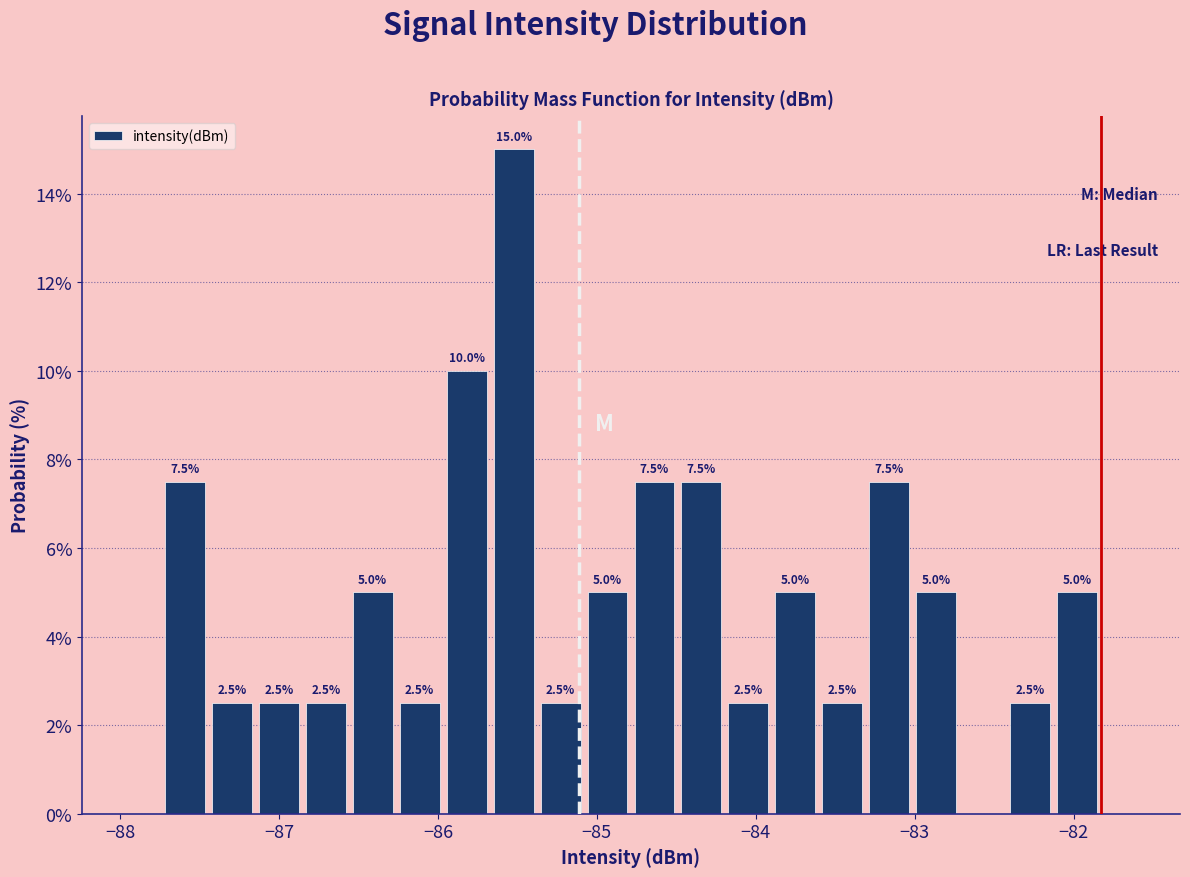

Read against the x-axis, roughly where is the centre of the tallest bar?

-85.5